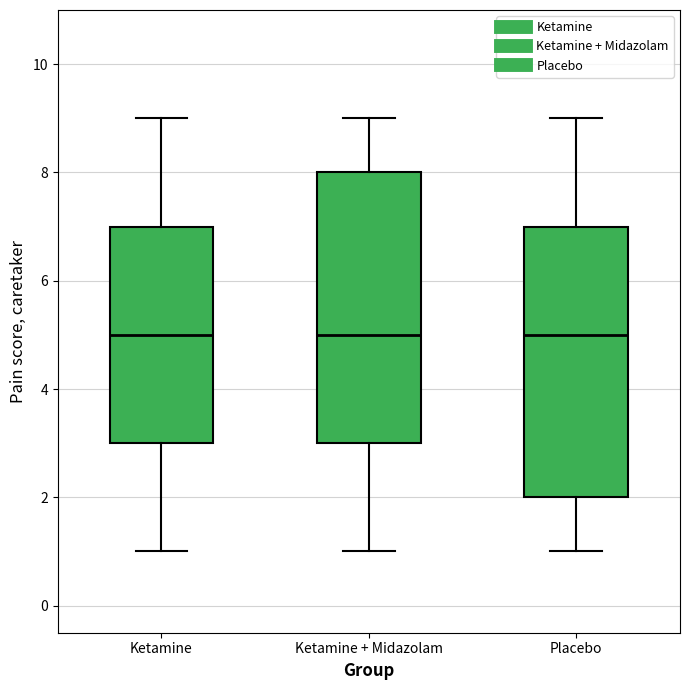

Reading left to right, transcribe this box plot: for each box, give where its median line is, the range the box spans, and where its two whiskers end, as read against the y-axis. The values are not printed on the chart, so give them approximately, as read against the axis.

Ketamine: median 5, box 3 to 7, whiskers 1 to 9
Ketamine + Midazolam: median 5, box 3 to 8, whiskers 1 to 9
Placebo: median 5, box 2 to 7, whiskers 1 to 9